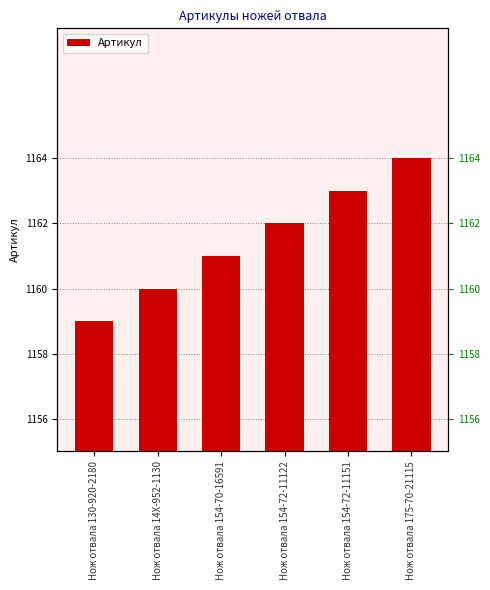

What is the label of the 6th bar from the left?

Нож отвала 175-70-21115